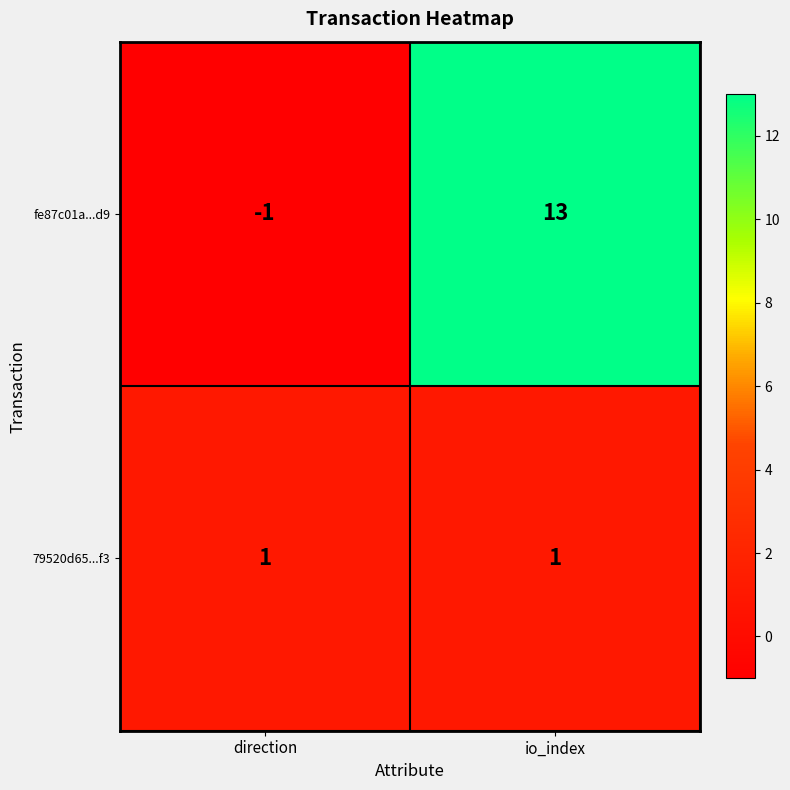

Reading right to left, list all the values displayed in this chart.

fe87c01a...d9: io_index=13	direction=-1
79520d65...f3: io_index=1	direction=1